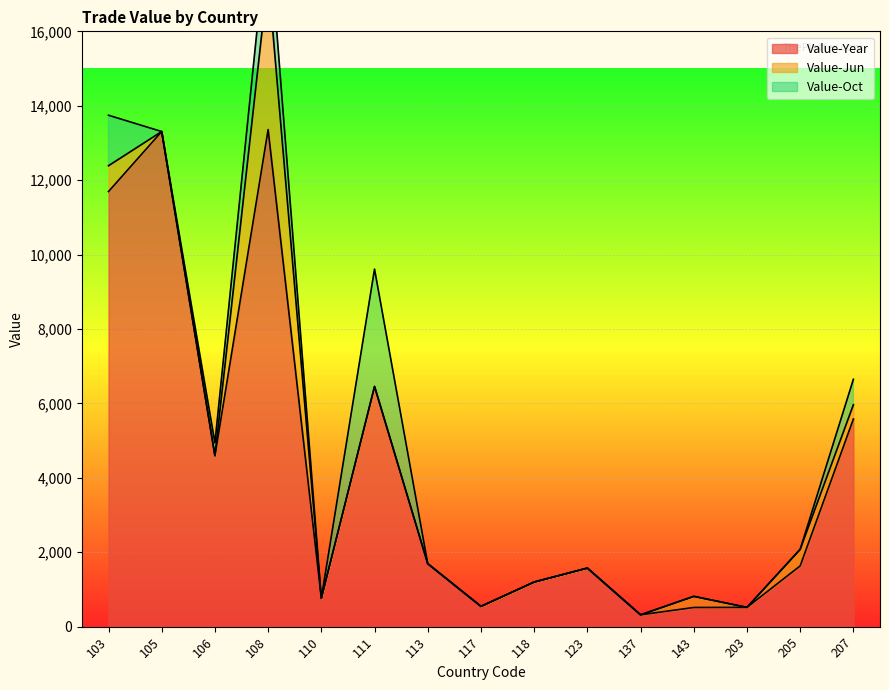

What is the value of the Value-Year point at the 8th from the left?

546